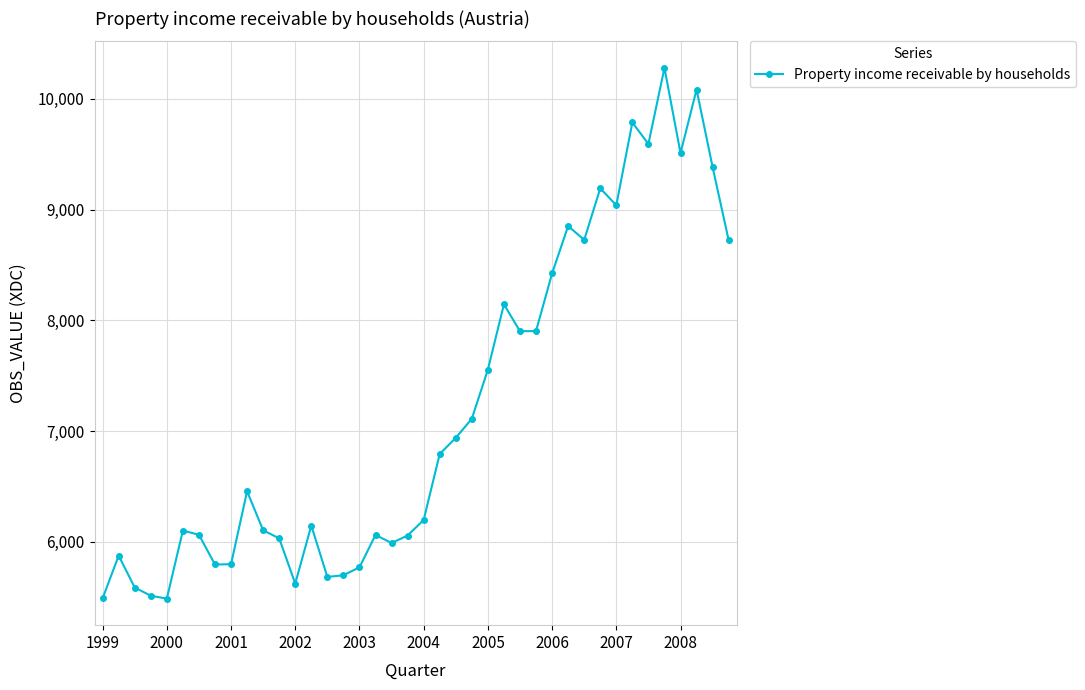

What is the value of the 32nd point from the left?

9192.3